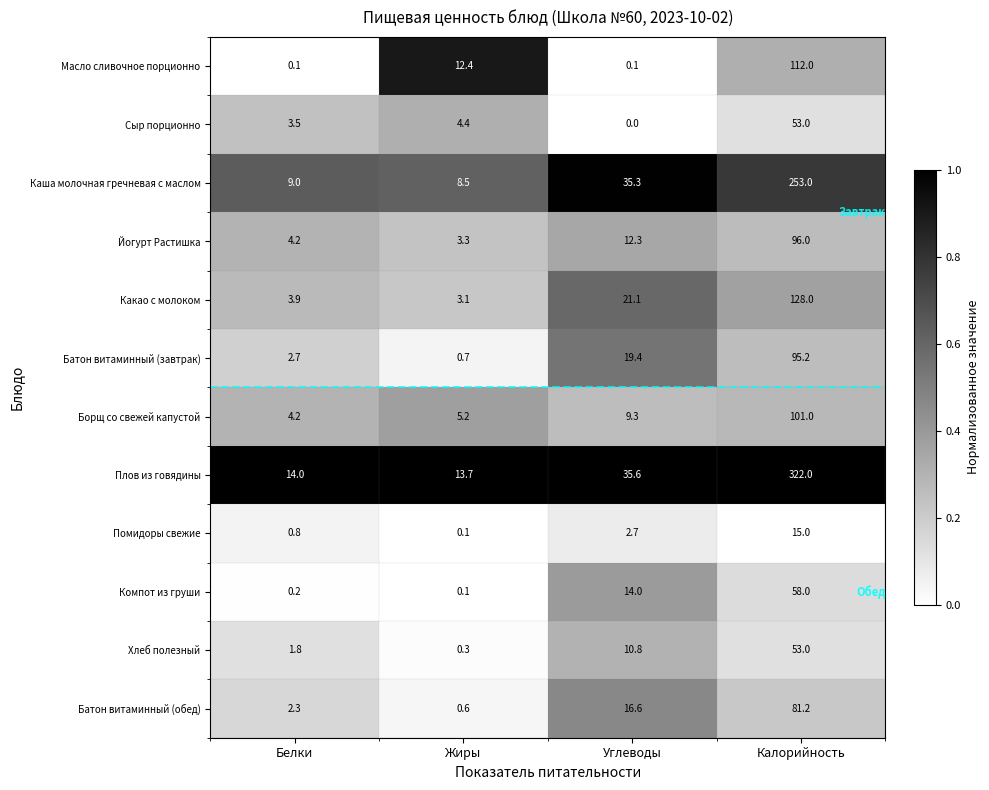

Between Углеводы and Калорийность, which series saw the biggest shift?

Плов из говядины